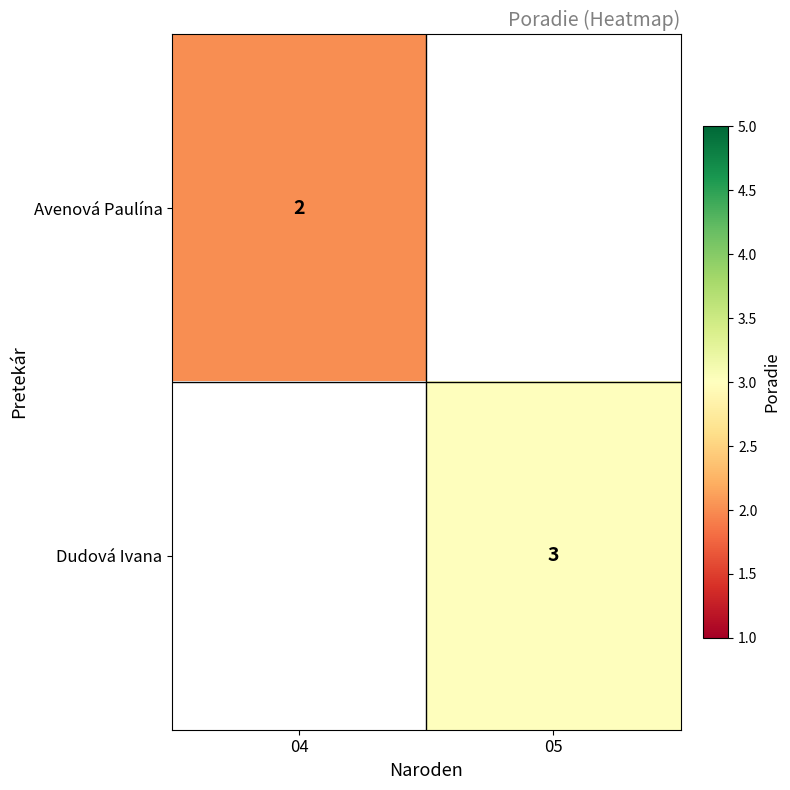

The value of Dudová Ivana at 05 is 3. True or false?

True